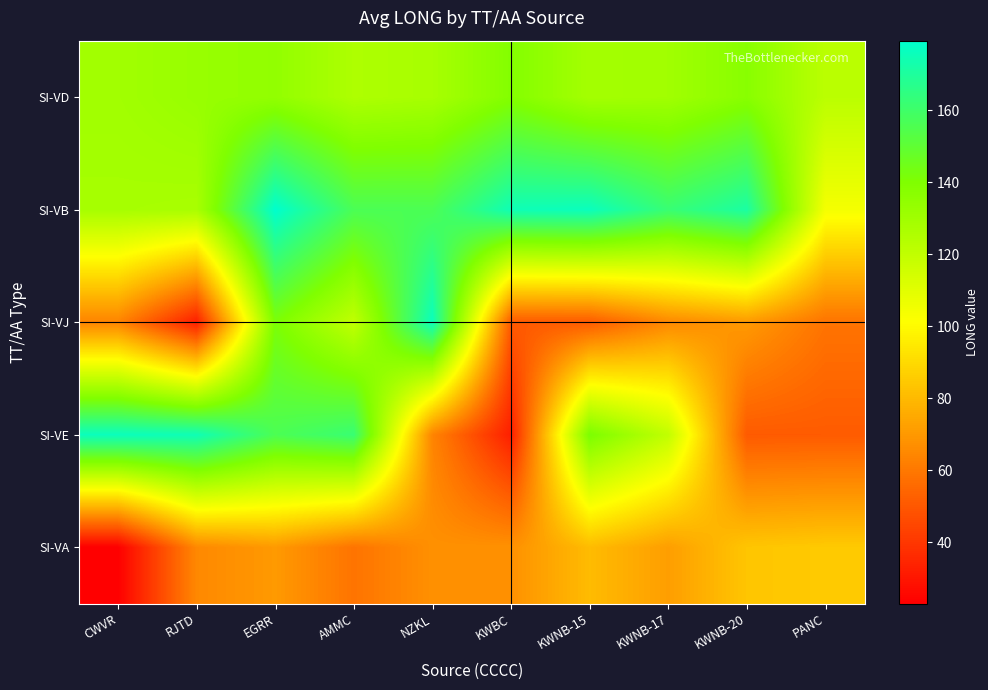

Which series changed the most between EGRR and KWNB-20?

SI-VE